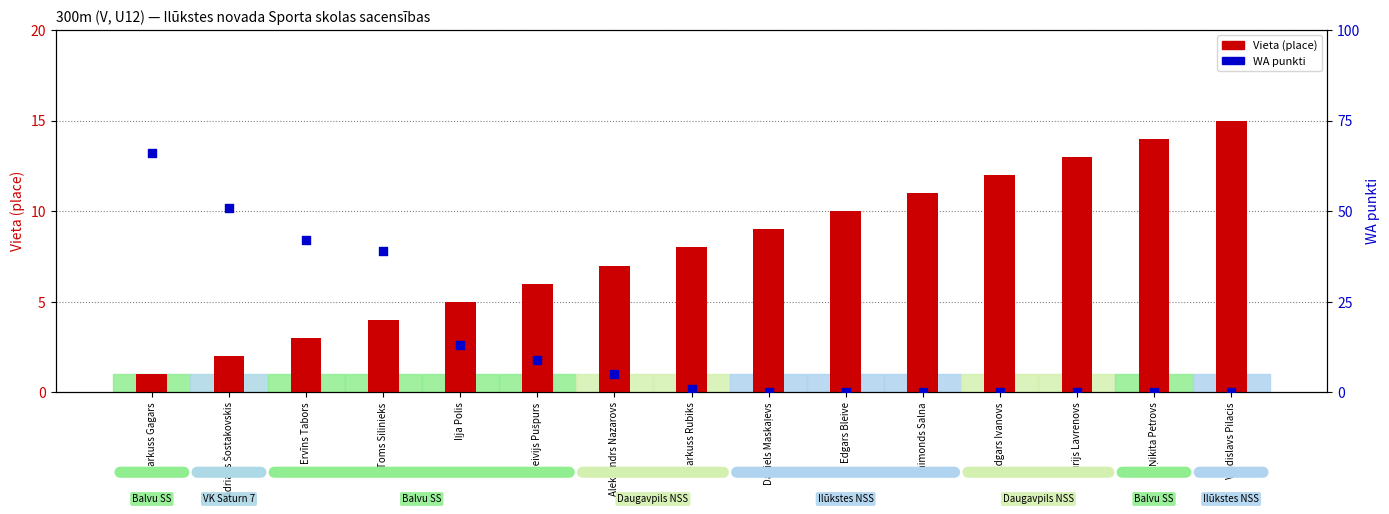

At how many categories does at least one series exceed 14?

5